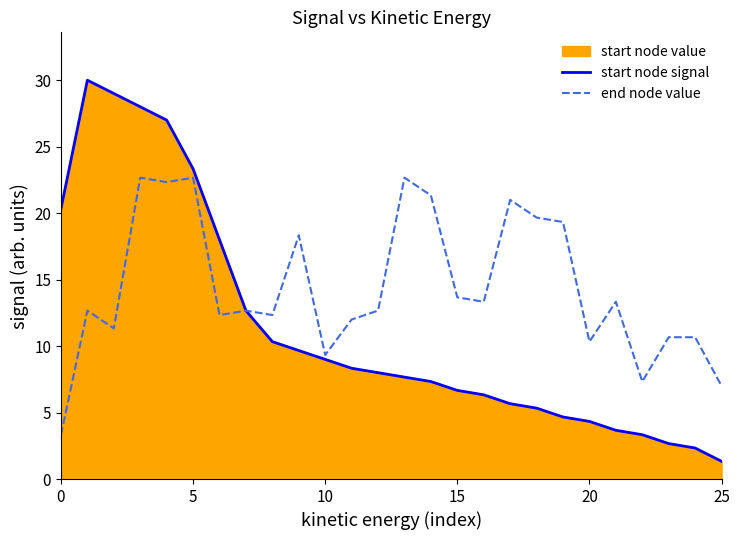

True or false: end node value has more than 1 interior local peaks.

True